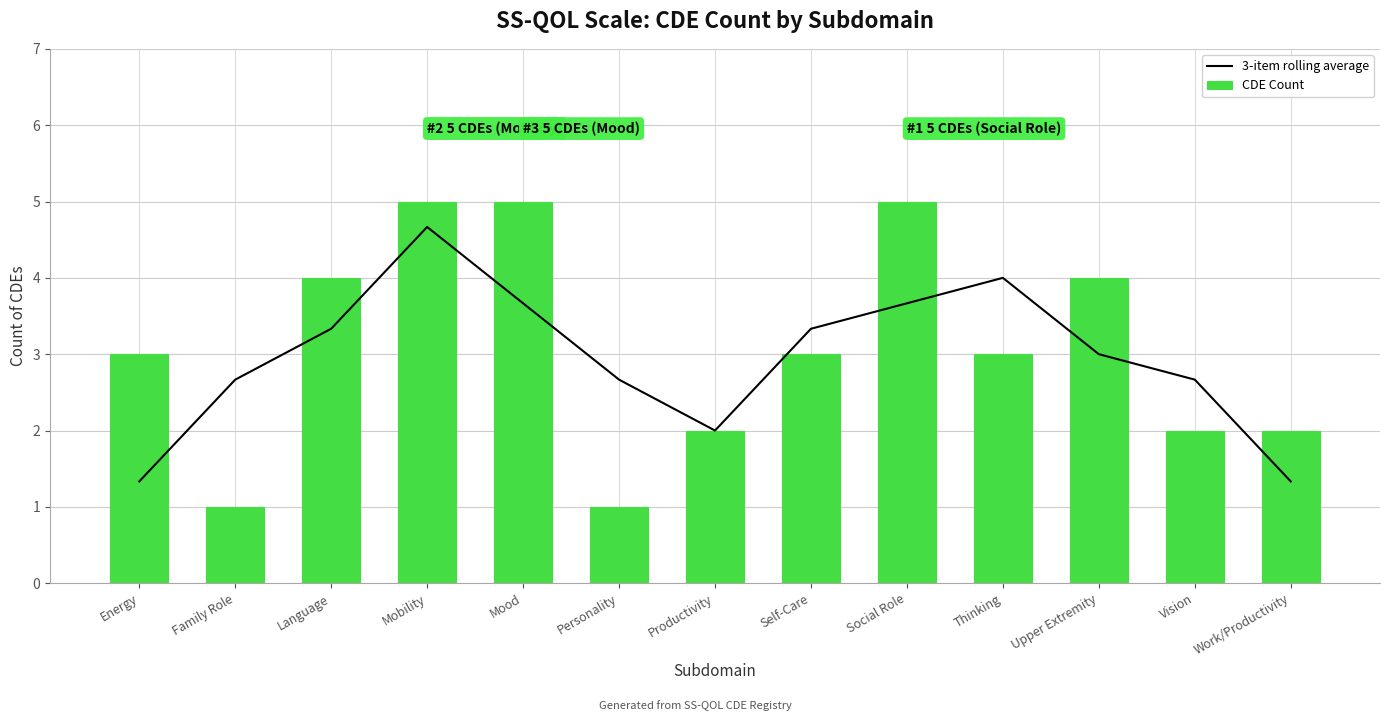

What is the label of the 9th bar from the right?

Mood